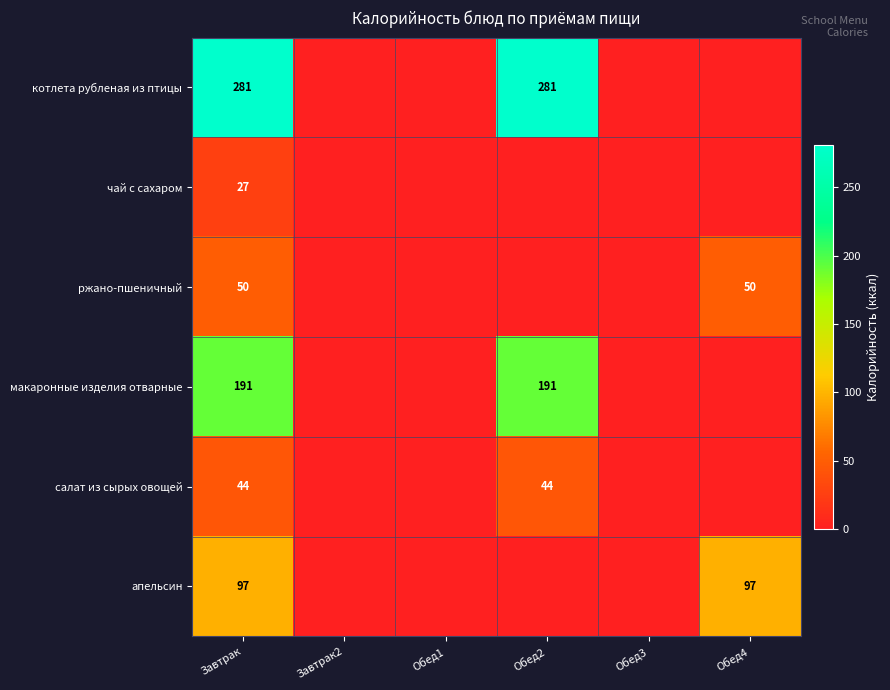

What is the total value across all series at Завтрак?

690